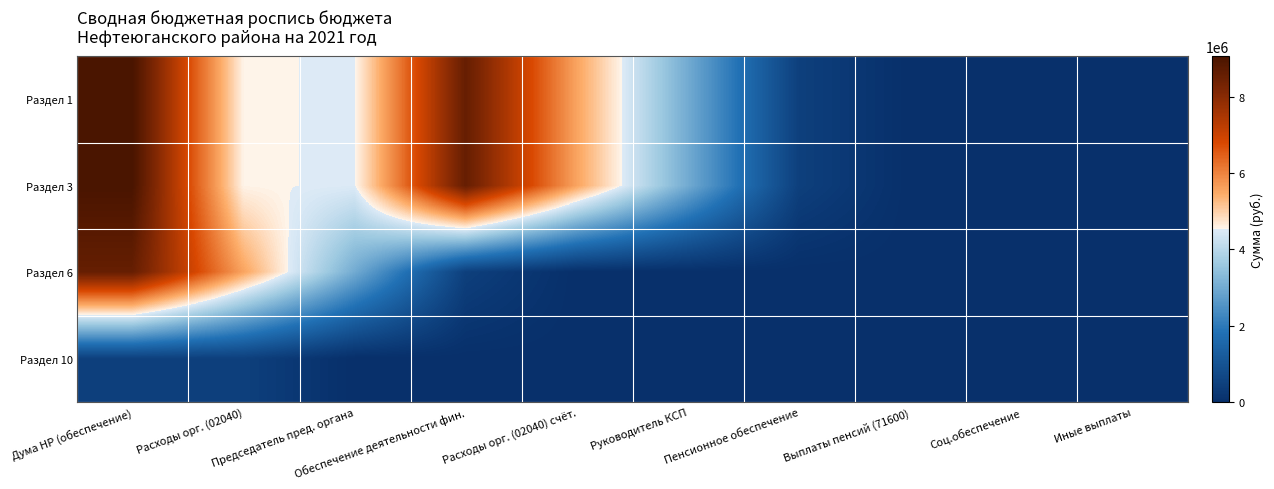

Reading right to left, extract all data points from this chart.

Раздел 1: Иные выплаты=0.0	Соц.обеспечение=0.0	Выплаты пенсий (71600)=0.0	Пенсионное обеспечение=452336.3	Руководитель КСП=3007795.9	Расходы орг. (02040) счёт.=5570254.3	Обеспечение деятельности фин.=8578050.2	Председатель пред. органа=4504242.9	Расходы орг. (02040)=4561546.6	Дума НР (обеспечение)=9065789.5
Раздел 3: Иные выплаты=0.0	Соц.обеспечение=0.0	Выплаты пенсий (71600)=0.0	Пенсионное обеспечение=452336.3	Руководитель КСП=3007795.9	Расходы орг. (02040) счёт.=5570254.3	Обеспечение деятельности фин.=8578050.2	Председатель пред. органа=4504242.9	Расходы орг. (02040)=4561546.6	Дума НР (обеспечение)=9065789.5
Раздел 6: Иные выплаты=0.0	Соц.обеспечение=0.0	Выплаты пенсий (71600)=0.0	Пенсионное обеспечение=0.0	Руководитель КСП=0.0	Расходы орг. (02040) счёт.=0.0	Обеспечение деятельности фин.=452336.3	Председатель пред. органа=3007795.9	Расходы орг. (02040)=5570254.3	Дума НР (обеспечение)=8578050.2
Раздел 10: Иные выплаты=0.0	Соц.обеспечение=0.0	Выплаты пенсий (71600)=0.0	Пенсионное обеспечение=0.0	Руководитель КСП=0.0	Расходы орг. (02040) счёт.=0.0	Обеспечение деятельности фин.=0.0	Председатель пред. органа=0.0	Расходы орг. (02040)=452336.3	Дума НР (обеспечение)=452336.3